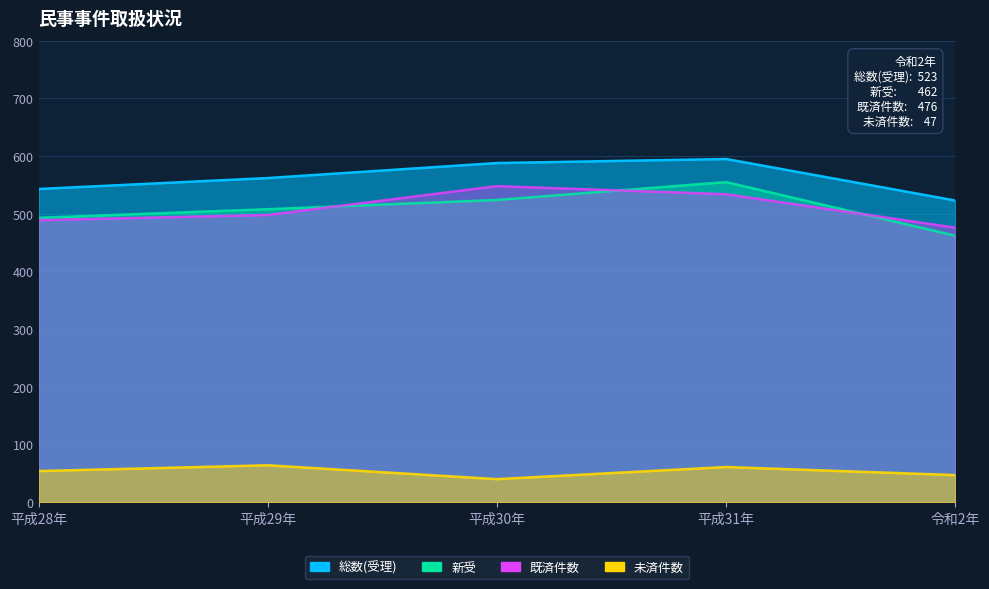

Which has a higher value, 平成29年 or 平成30年?

平成30年